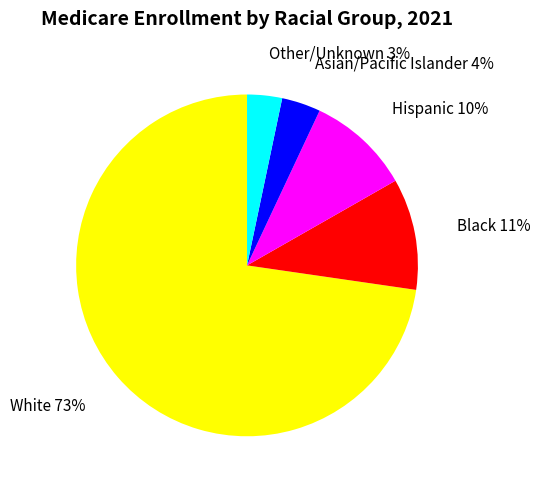

To the nearest percent, what is the difference between the largest and smallest slice percentages?

69%